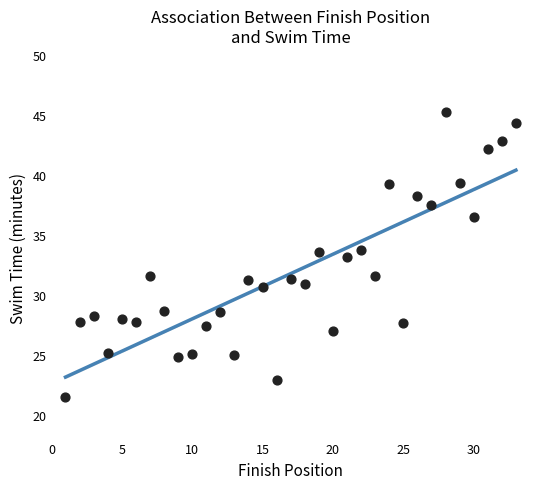

What is the range of Y values (max minus min)?

23.8